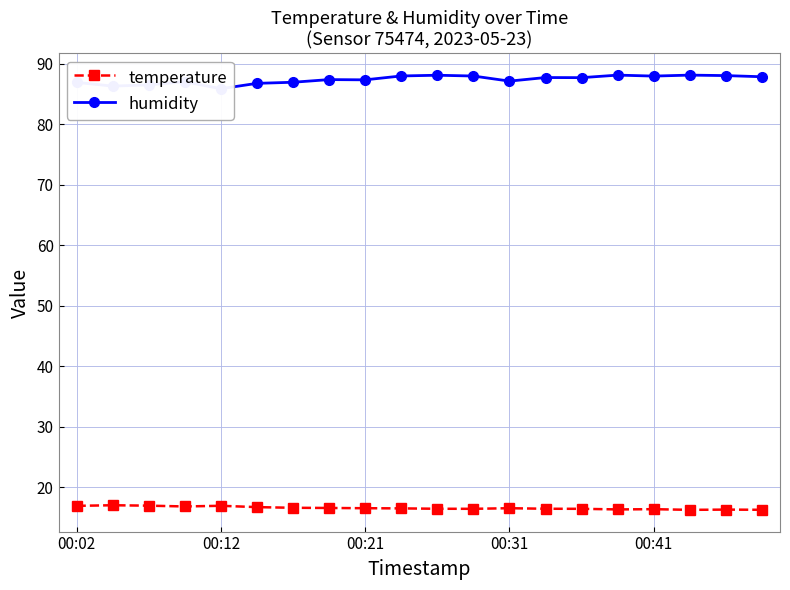

Reading left to right, extract all data points from this chart.

temperature: 16.9	17.1	17.0	16.9	17.0	16.7	16.6	16.6	16.6	16.5	16.5	16.5	16.6	16.5	16.5	16.4	16.4	16.3	16.3	16.3
humidity: 86.9	86.3	86.5	87.0	85.8	86.7	86.9	87.3	87.3	88.0	88.1	87.9	87.1	87.7	87.7	88.1	87.9	88.1	88.0	87.8